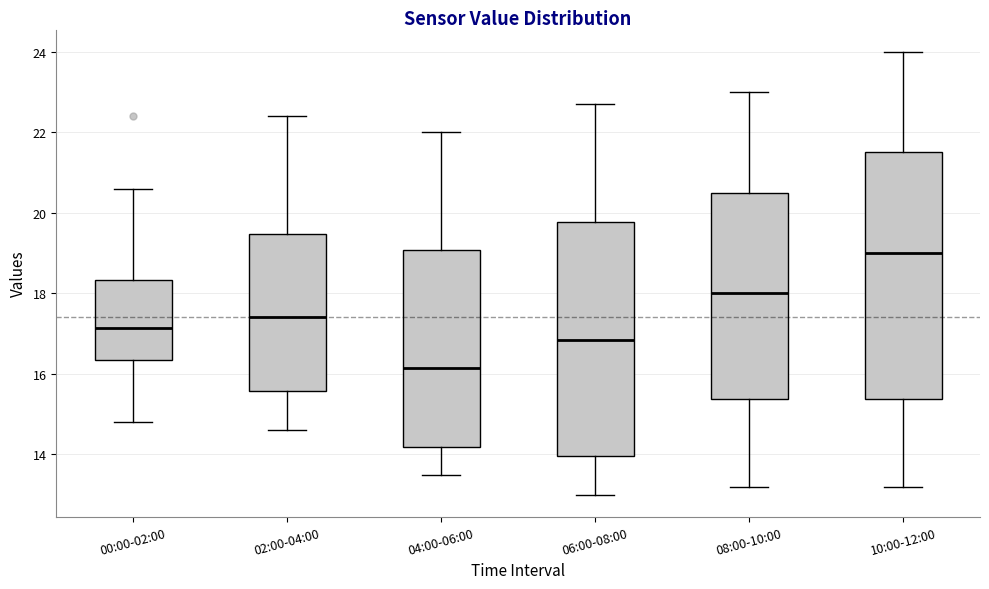

Reading left to right, read every box against the y-axis: the position of its median line, the range the box covers, and the ends of its whiskers. The values are not printed on the chart, so give them approximately, as read against the axis.

00:00-02:00: median 17.2, box 16.4 to 18.4, whiskers 14.8 to 20.6
02:00-04:00: median 17.4, box 15.6 to 19.4, whiskers 14.6 to 22.4
04:00-06:00: median 16.2, box 14.2 to 19.0, whiskers 13.6 to 22.0
06:00-08:00: median 16.8, box 14.0 to 19.8, whiskers 13.0 to 22.8
08:00-10:00: median 18.0, box 15.4 to 20.6, whiskers 13.2 to 23.0
10:00-12:00: median 19.0, box 15.4 to 21.6, whiskers 13.2 to 24.0